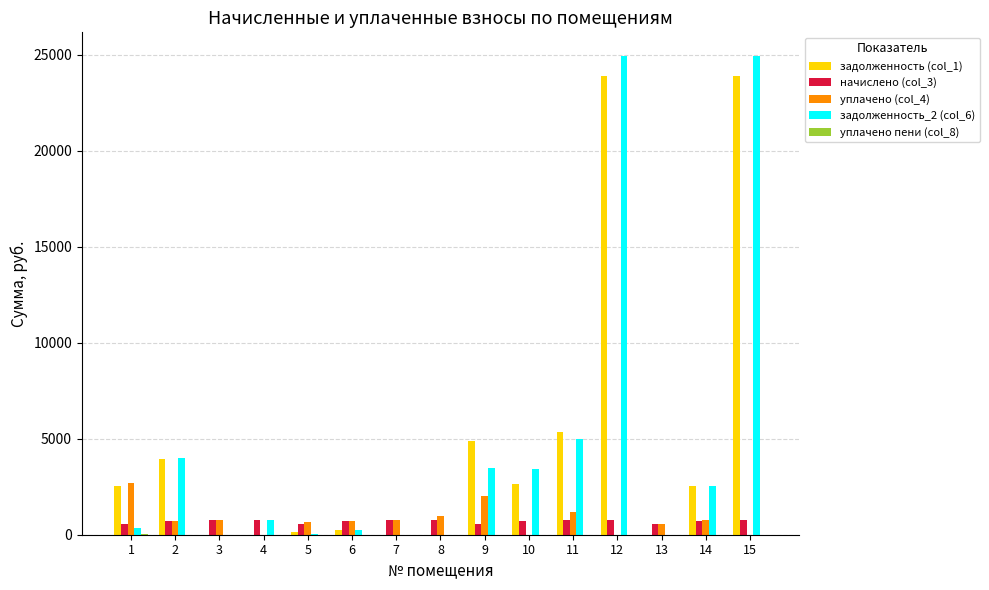

The value of задолженность (col_1) at 15 is 23897.1. True or false?

True